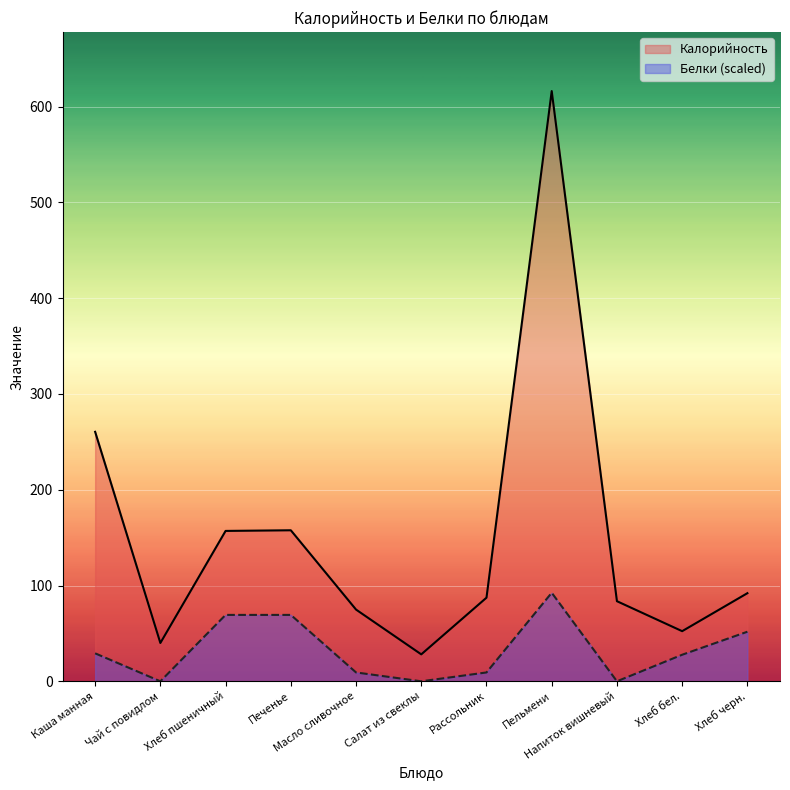

Reading right to left, list all the values displayed in this chart.

Калорийность: 92.0	52.3	83.6	616.3	87.3	28.1	74.9	157.7	157.0	40.0	260.5
Белки: 51.8	27.7	0.0	92.4	9.2	0.0	9.2	69.3	69.3	0.0	29.2